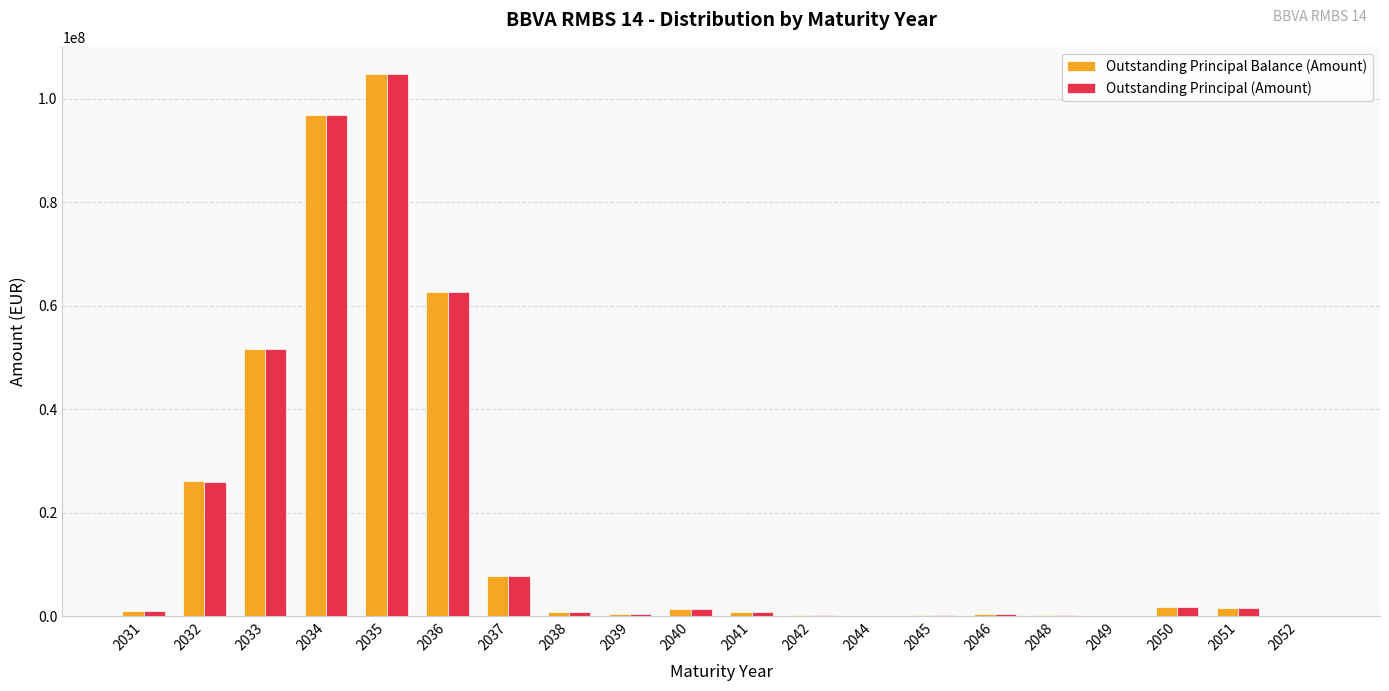

What is the sum of the Outstanding Principal Balance (Amount) values at 2042 and 2038?

979064.2